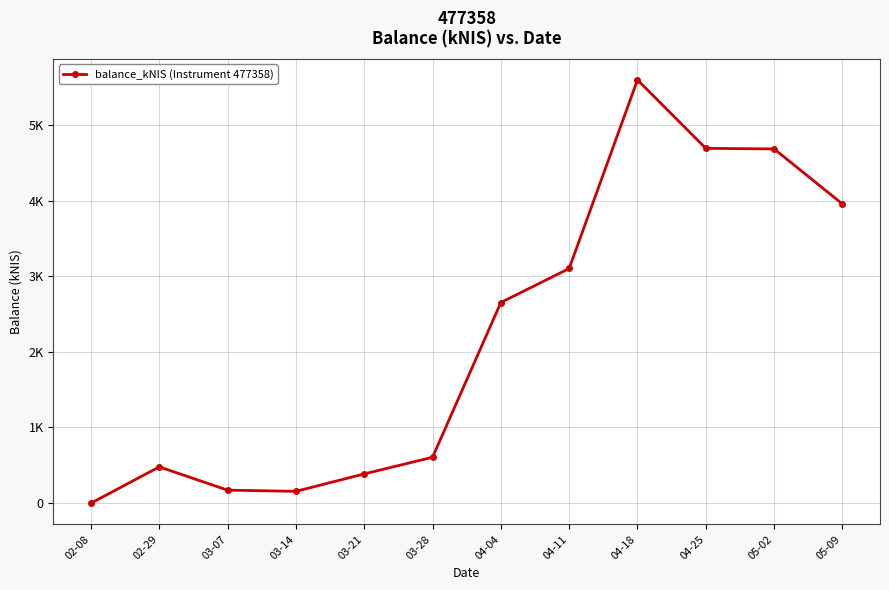

Which has a higher value, 04-04 or 05-09?

05-09